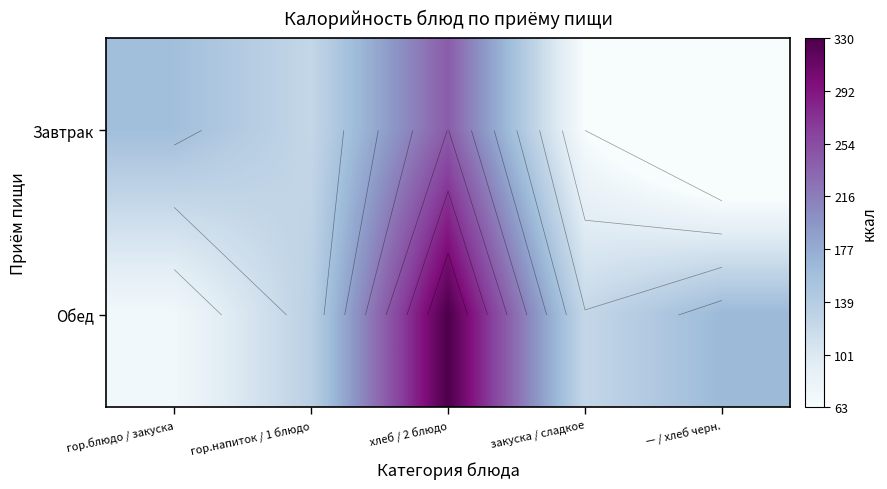

At how many categories does at least one series exceed 154?

3